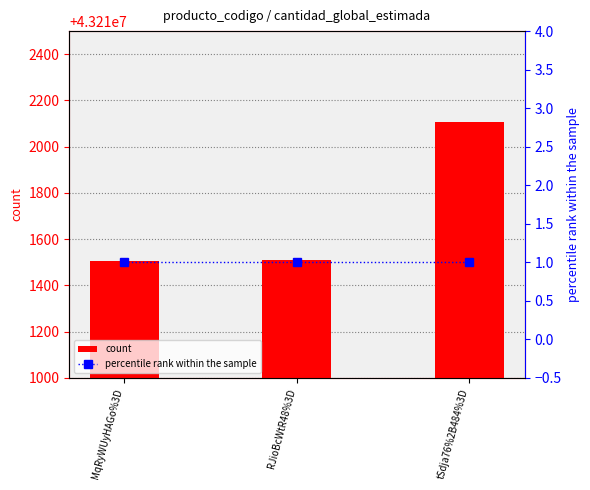

At how many categories does at least one series exceed 4975529?

3